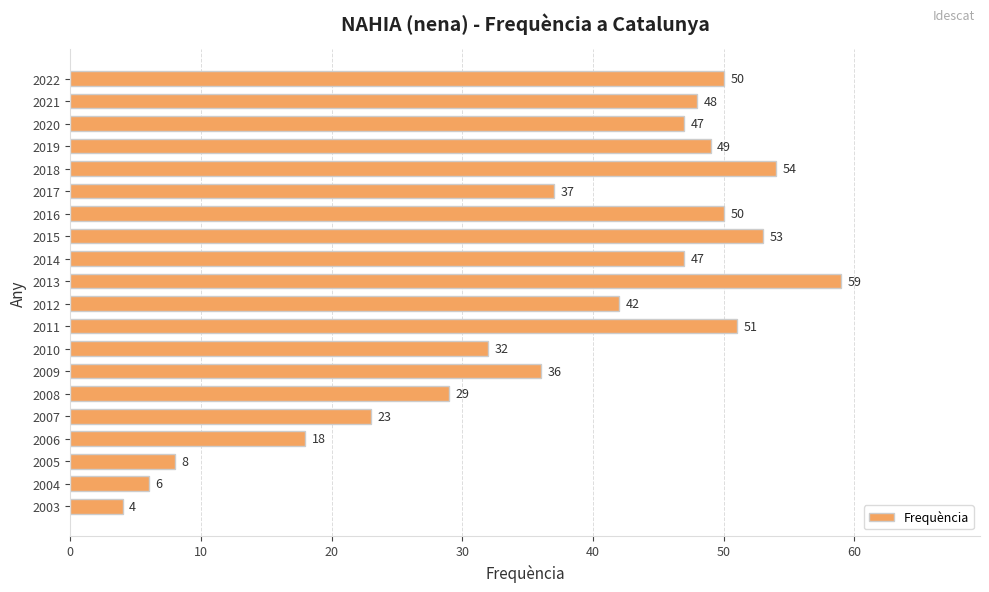

The chart shows a value of 6 at 2004. True or false?

True